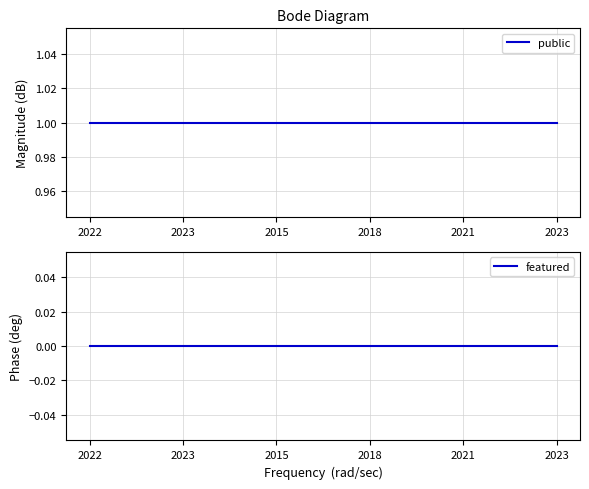

Which has a higher value, 2023 or 2021?

2023